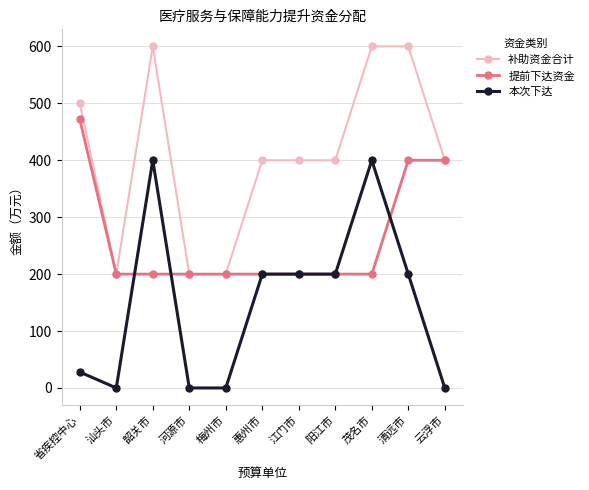

How many lines are shown in the chart?

3